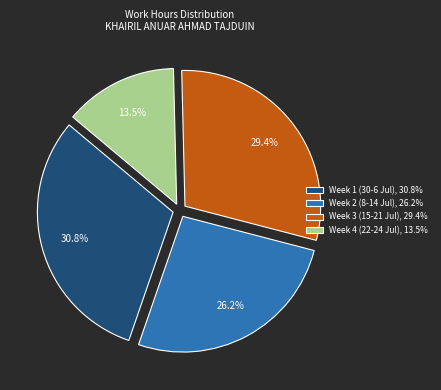

How many segments does this pie chart have?

4